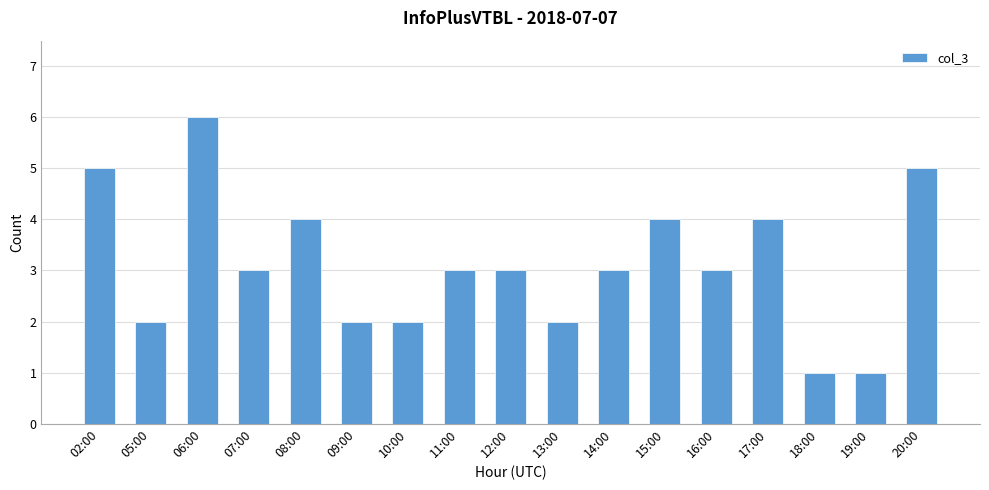

Reading left to right, what are all the values shown in this chart?

5	2	6	3	4	2	2	3	3	2	3	4	3	4	1	1	5